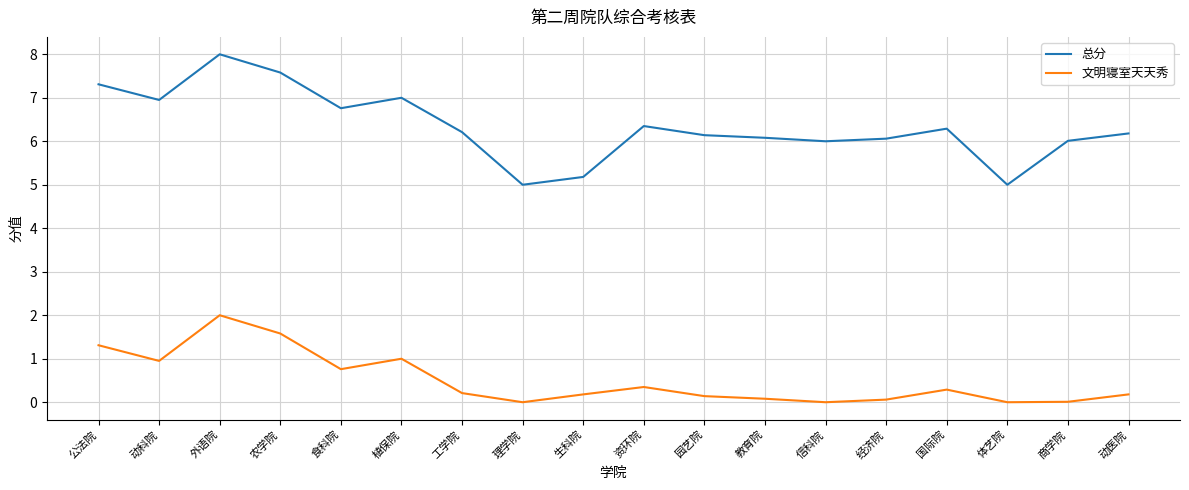

The 总分 series shows 6.2 at 动医院. True or false?

True